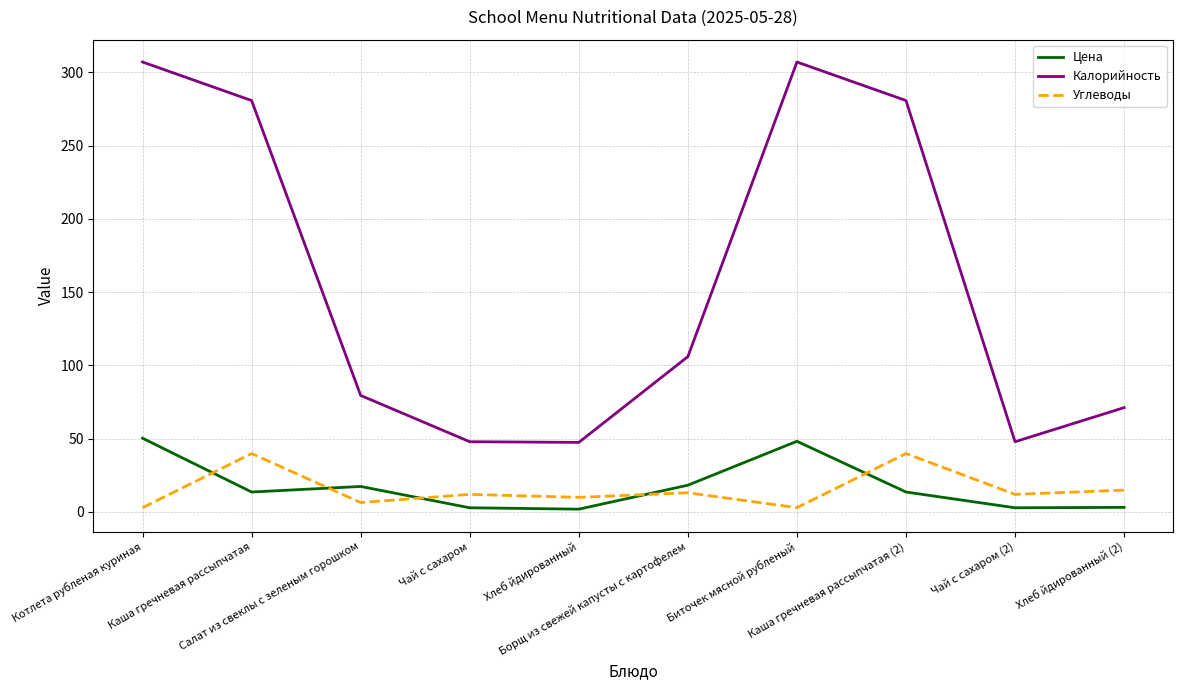

What is the maximum value shown in the chart?

307.1